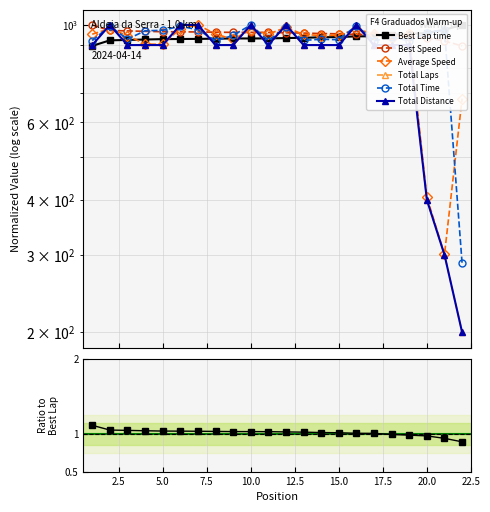

The value of Average Speed at 4 is 1510.0. True or false?

False